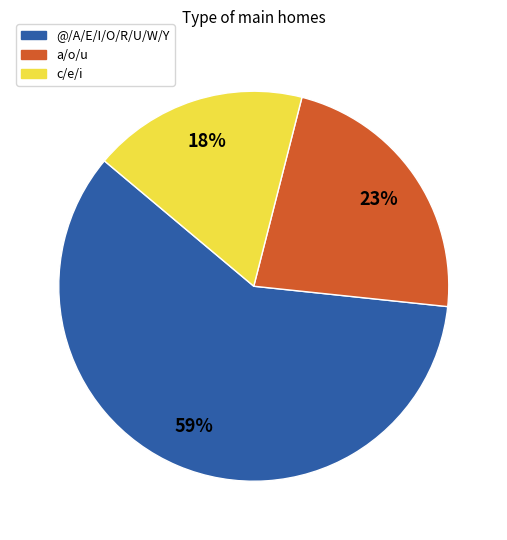

Does any single category account for the majority?

Yes